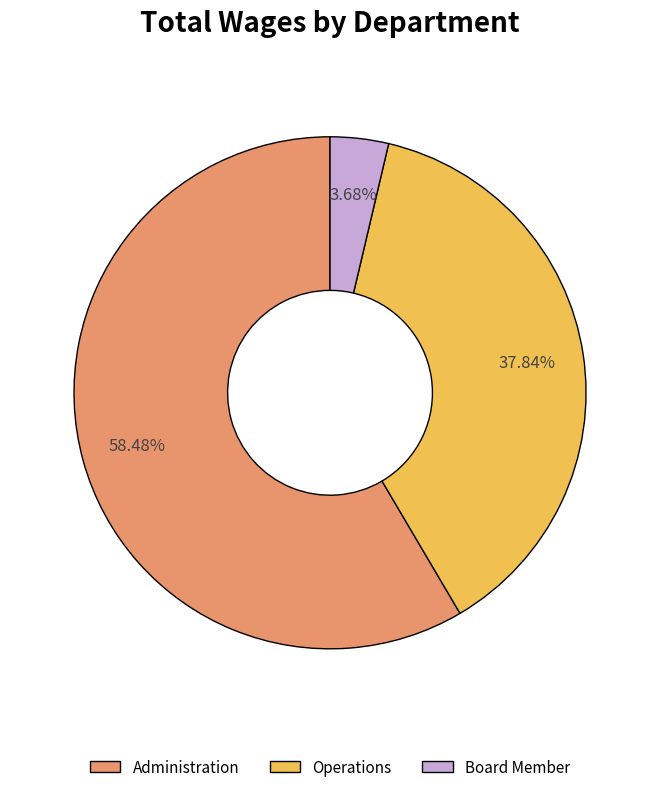

Which slice is the smallest?

Board Member